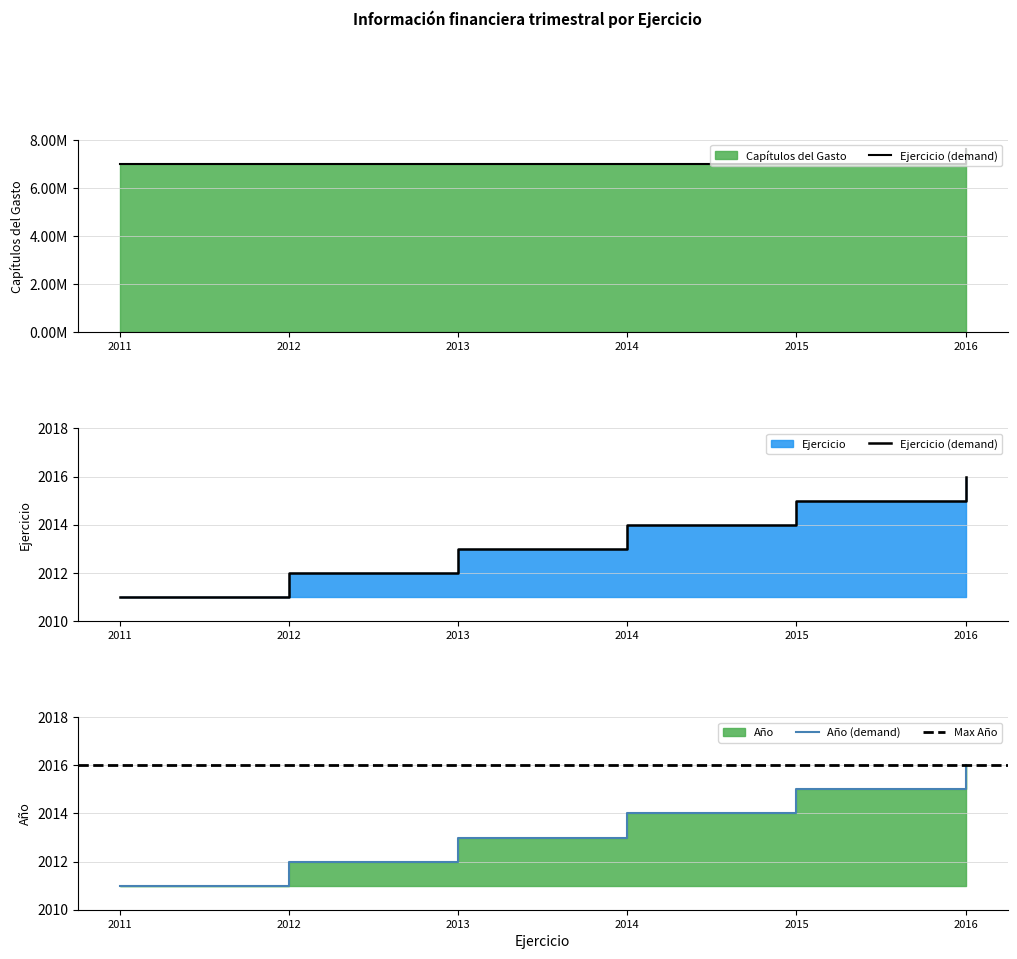

The Año series shows 3592 at 2013. True or false?

False